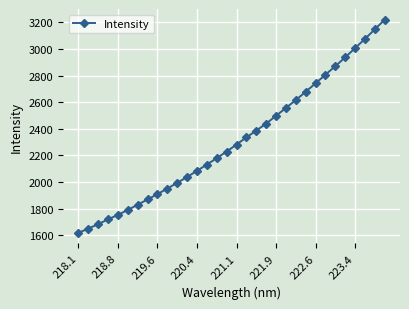

Does the chart display data point markers on the line(s)?

Yes